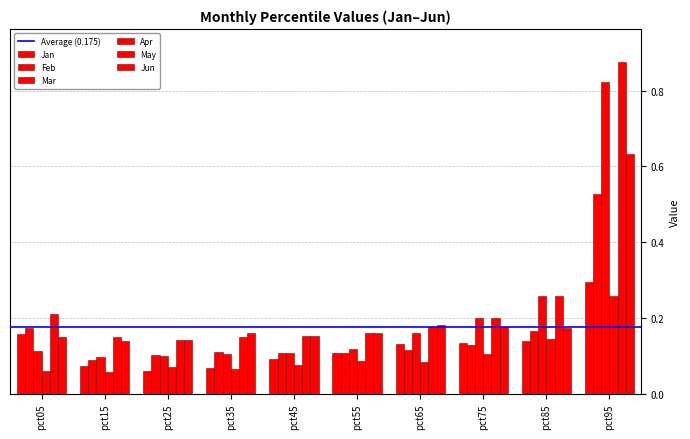

At how many categories does at least one series exceed 0?

10